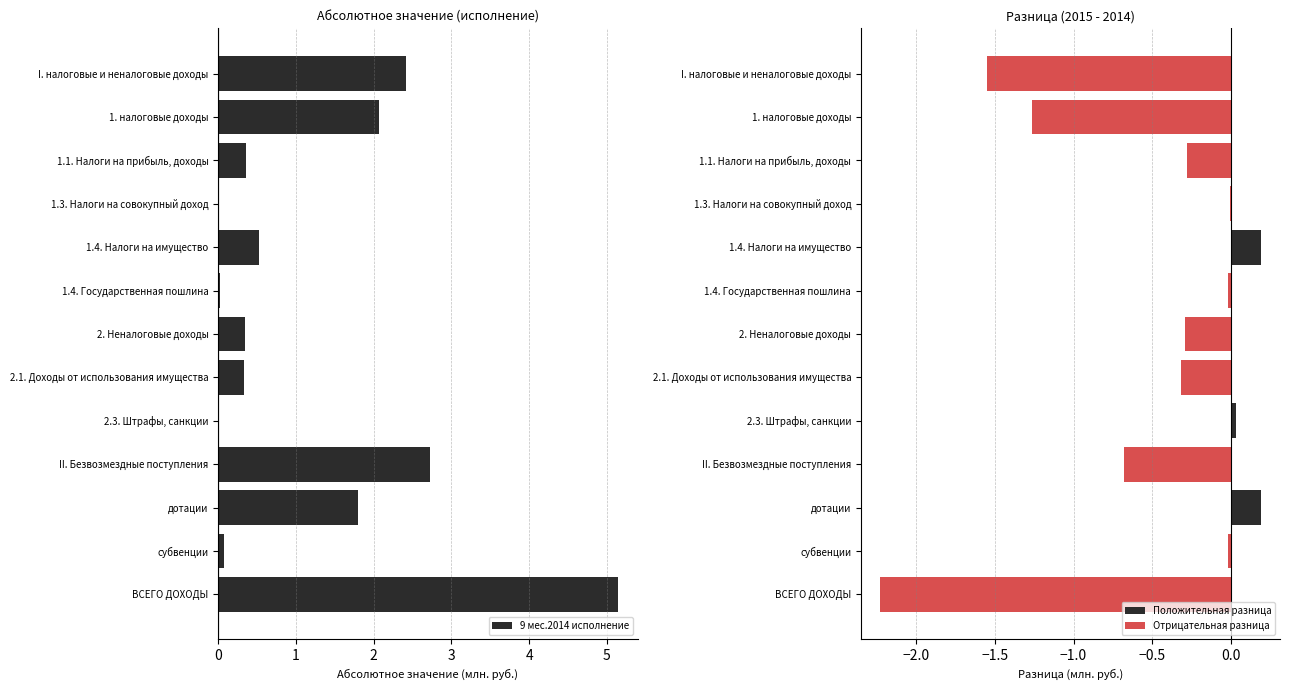

What is the value of the 9 мес.2014 исполнение bar at the 8th from the left?

0.3